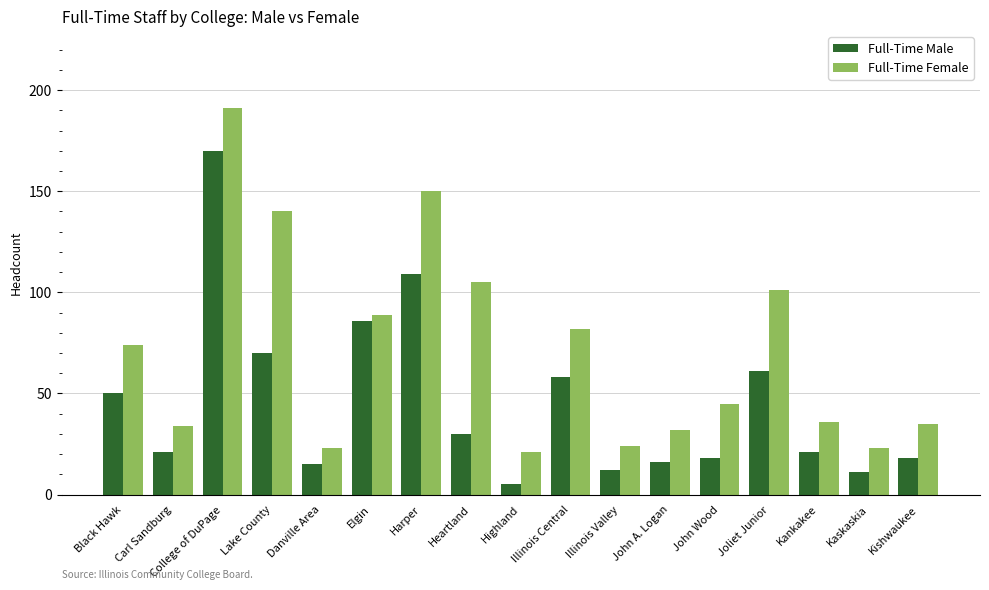

What is the label of the 15th bar from the left?

Kankakee